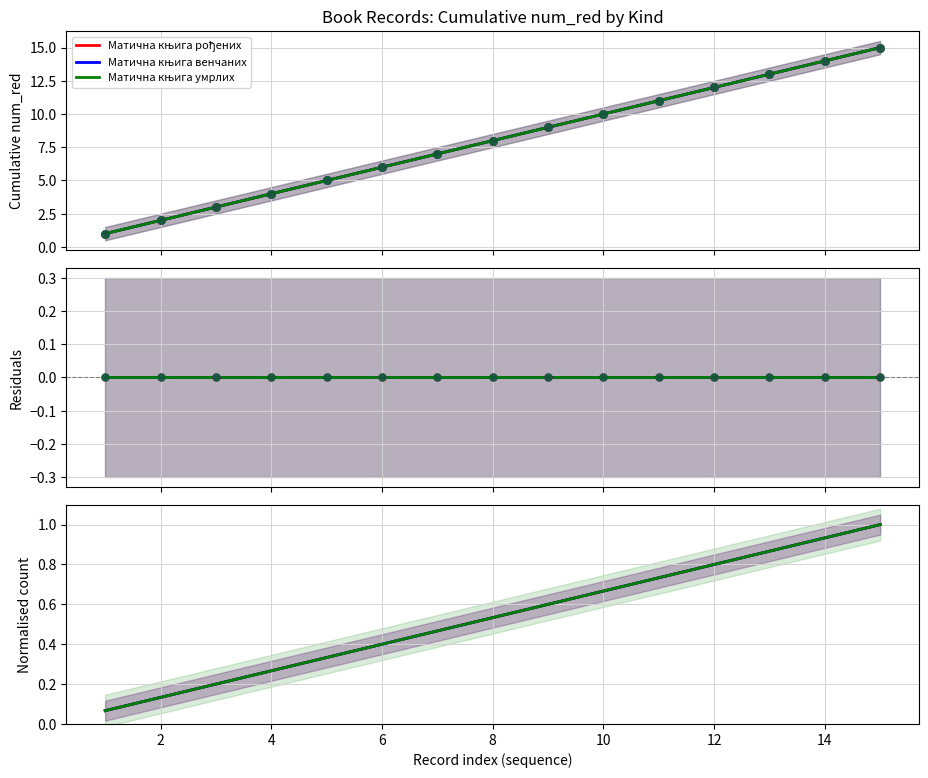

Which series contains the highest Y value?

Матична књига рођених